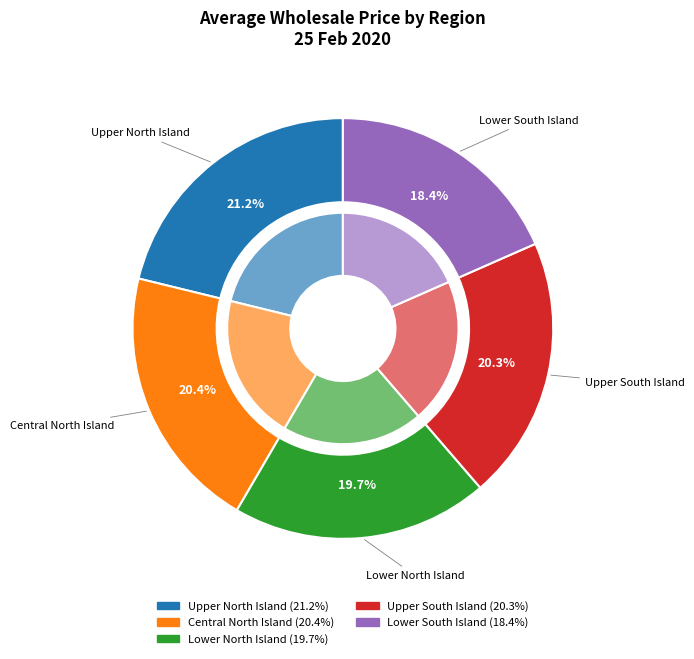

How many slices are in this pie chart?

5